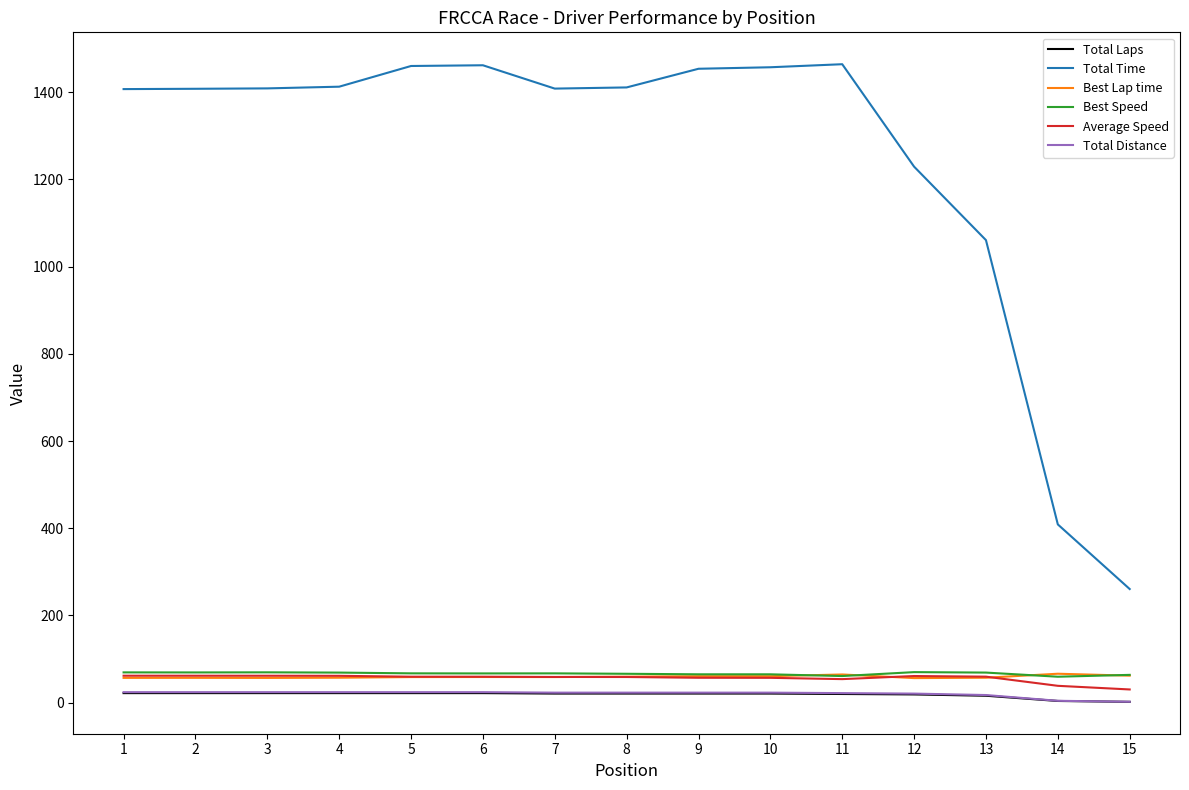

At how many categories does at least one series exceed 1335?

11